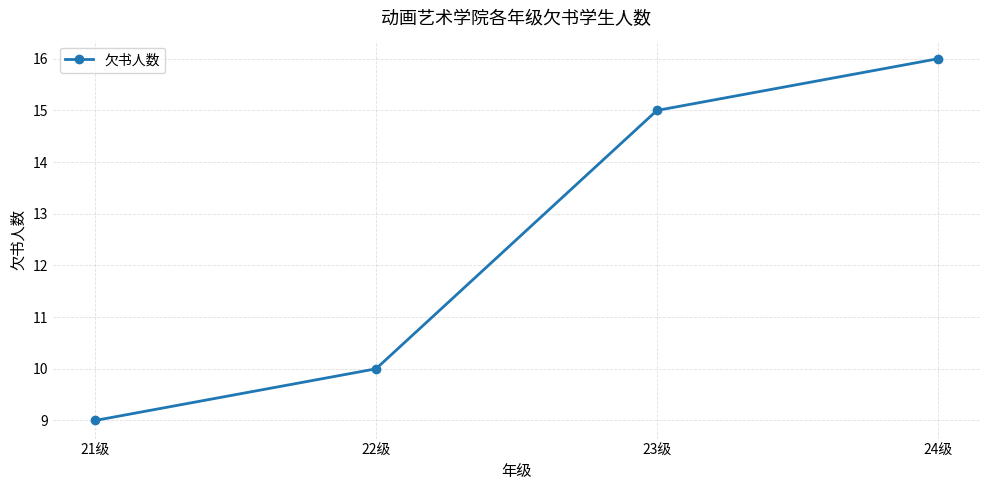

Count the number of data series in this chart.

1